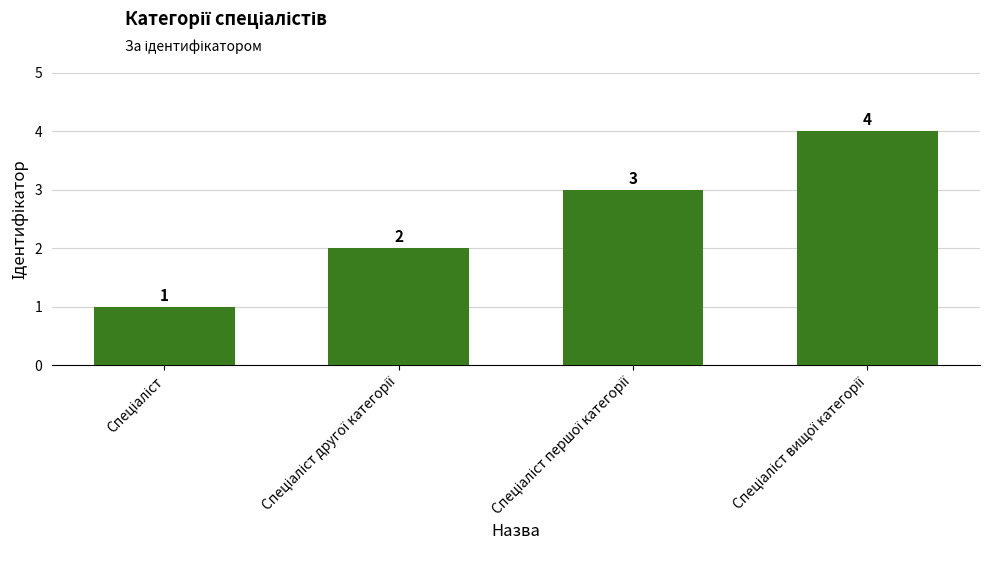

What is the value of the 2nd bar from the left?

2